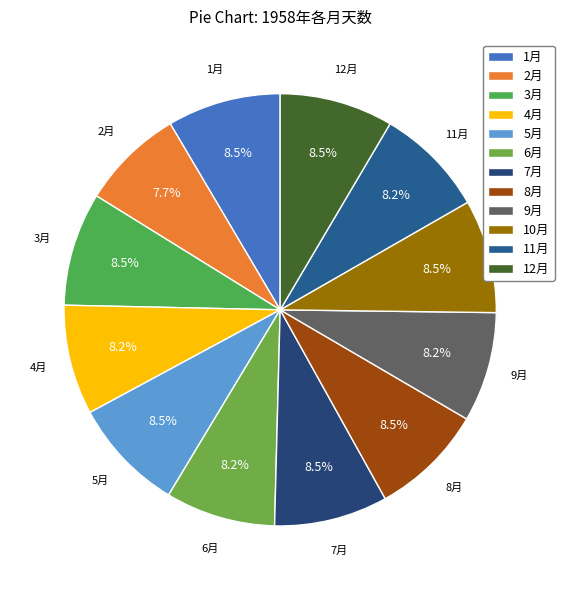

How many slices are in this pie chart?

12